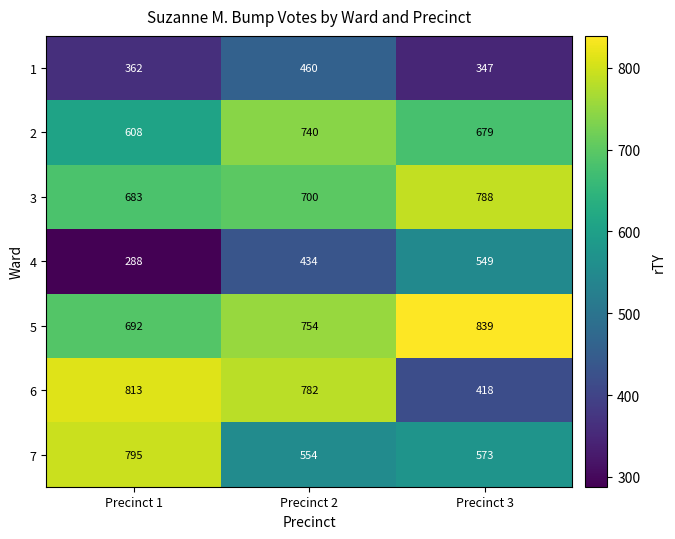

At Precinct 2, list the series in order from largest to smallest.

6, 5, 2, 3, 7, 1, 4